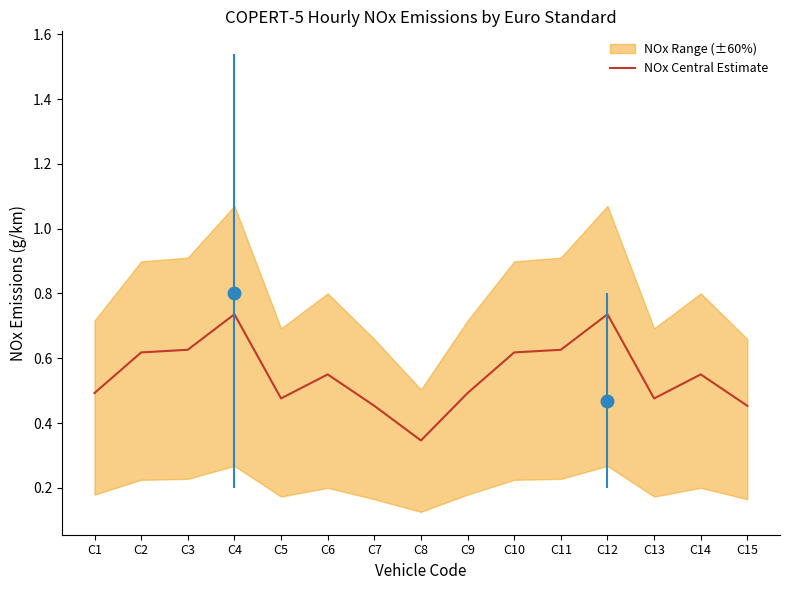

Reading left to right, what are all the values shown in this chart?

C1=0.5	C2=0.6	C3=0.6	C4=0.7	C5=0.5	C6=0.6	C7=0.5	C8=0.3	C9=0.5	C10=0.6	C11=0.6	C12=0.7	C13=0.5	C14=0.6	C15=0.5